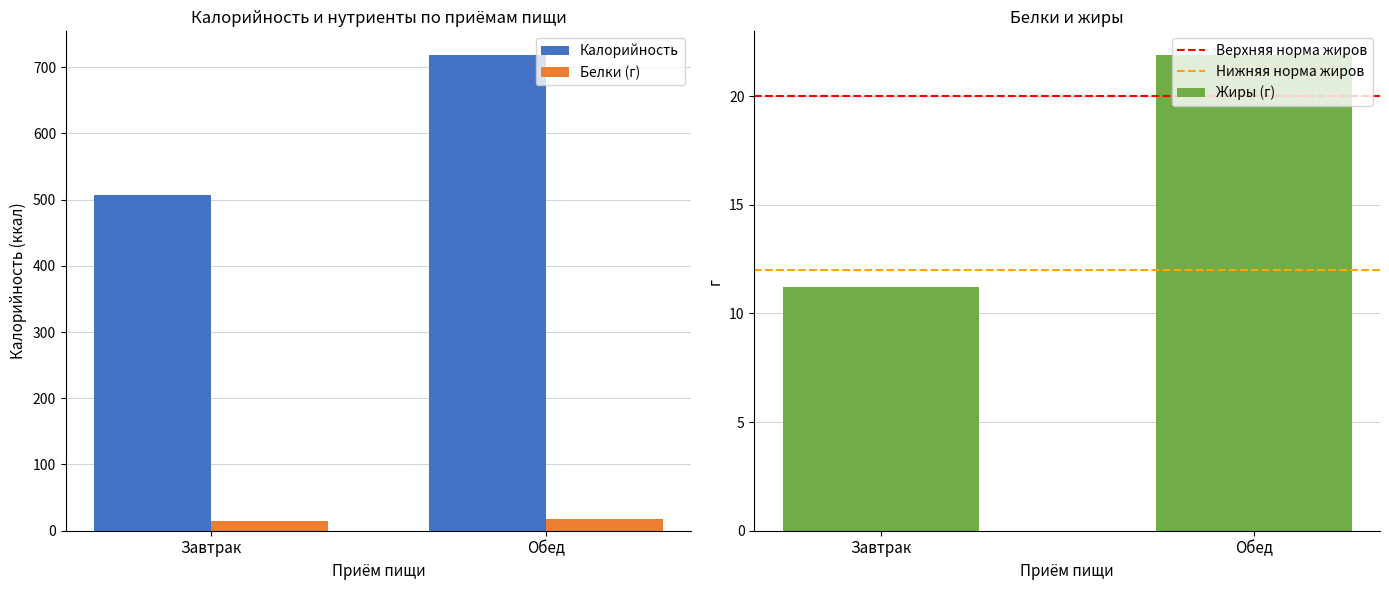

Which label corresponds to the smallest value in the chart?

Завтрак